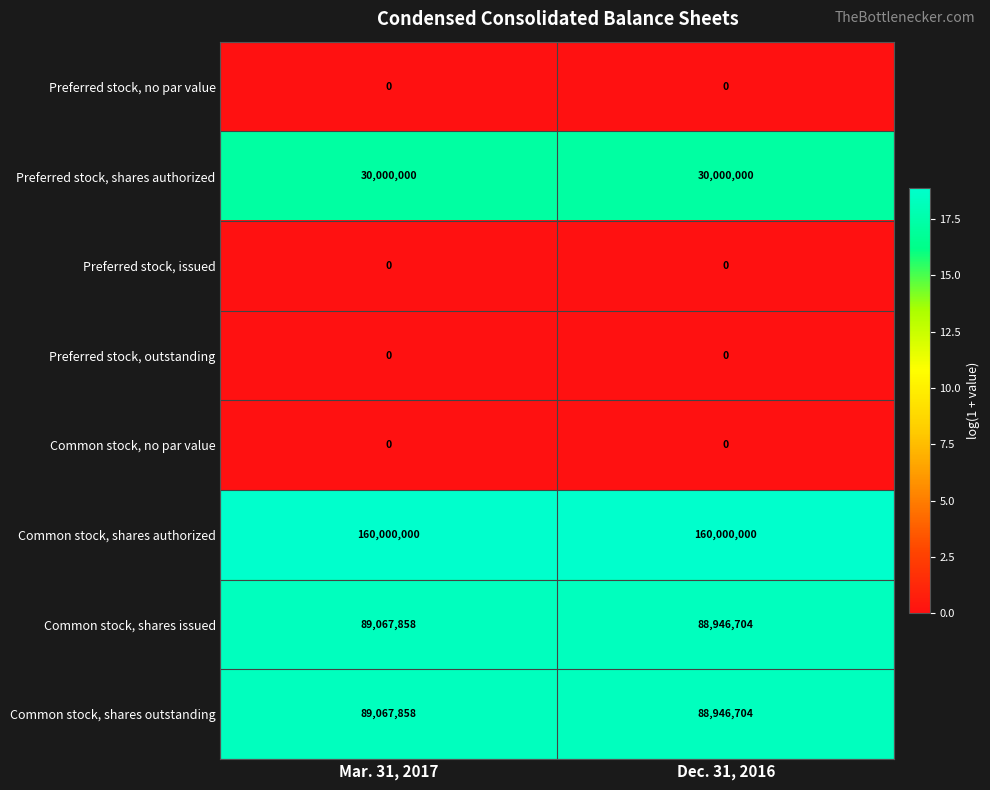

What is the maximum value for Preferred stock, shares authorized?

30000000